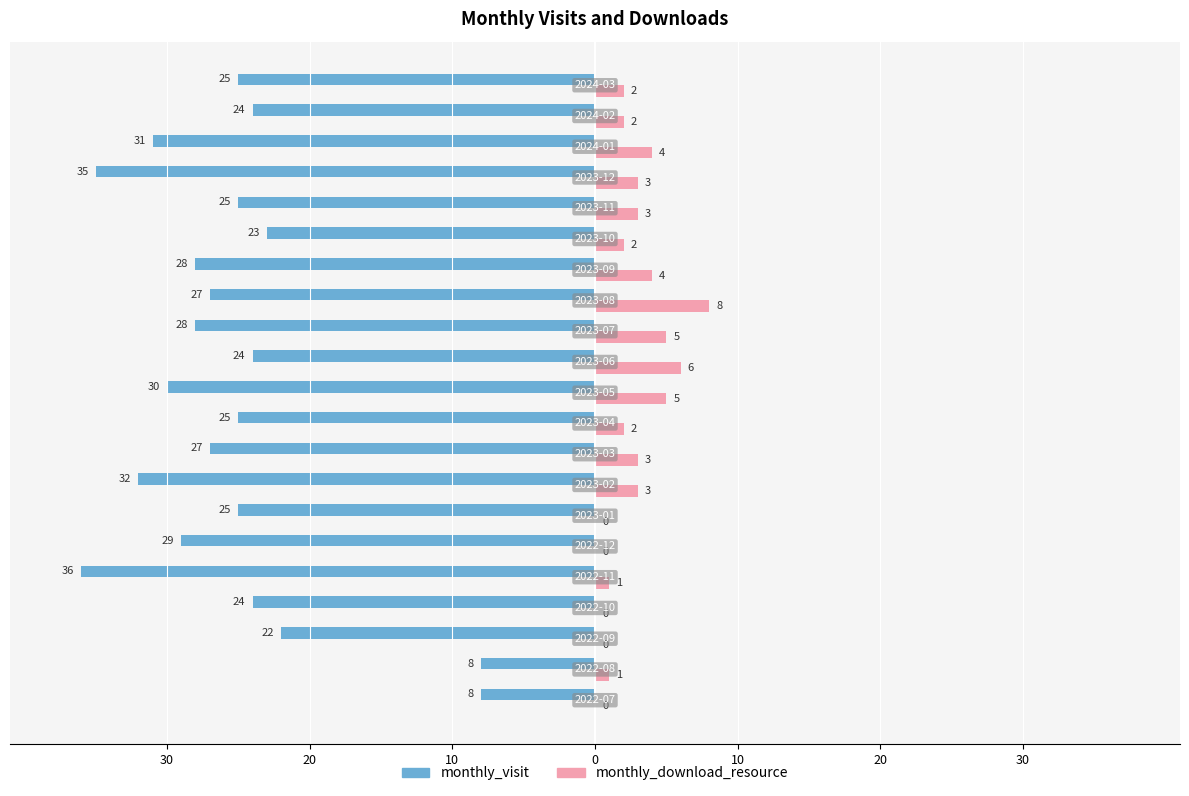

How many monthly_download_resource values are between 1 and 4?

12